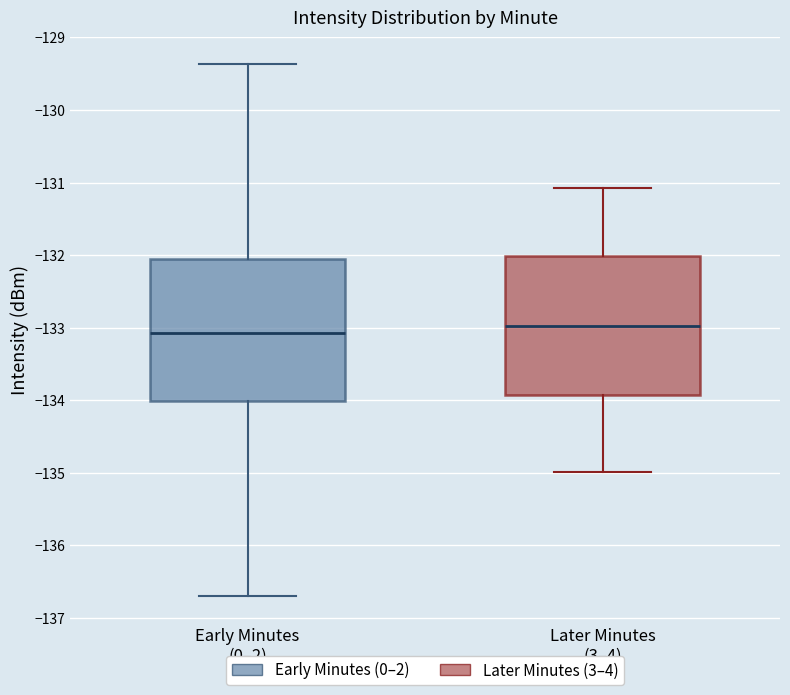

Where does the lower whisker of the box for Later Minutes (3–4) end on the y-axis? The values are not printed on the chart, so give them approximately, as read against the axis.

-135.0